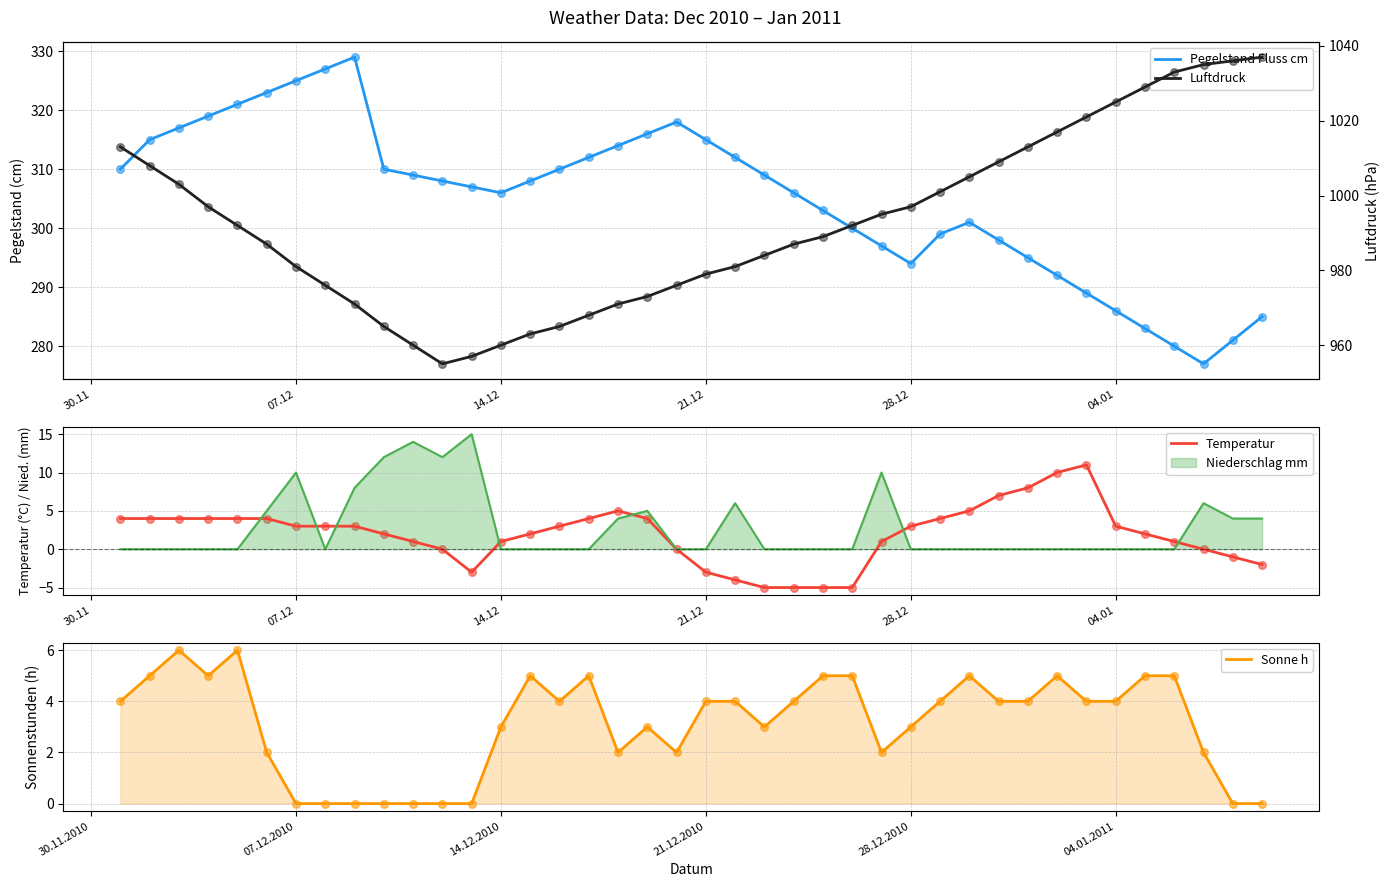

At how many categories does at least one series exceed 902?

40